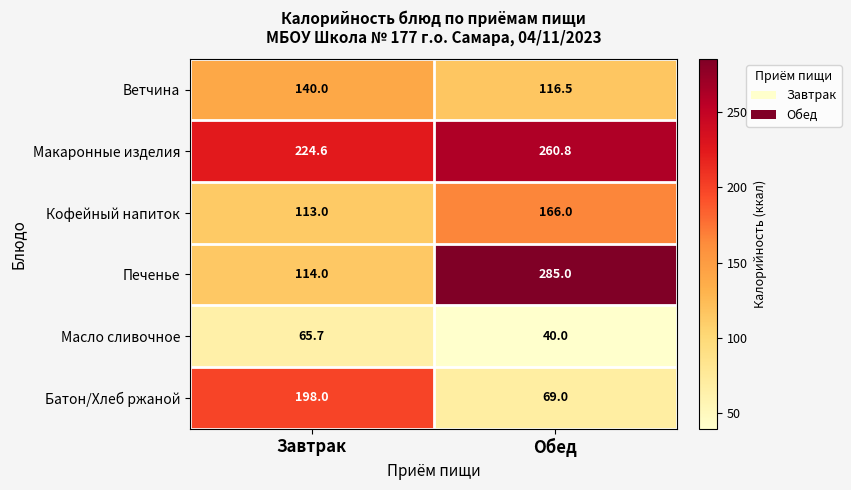

Rank the series at Завтрак from highest to lowest value.

Макаронные изделия, Батон/Хлеб ржаной, Ветчина, Печенье, Кофейный напиток, Масло сливочное